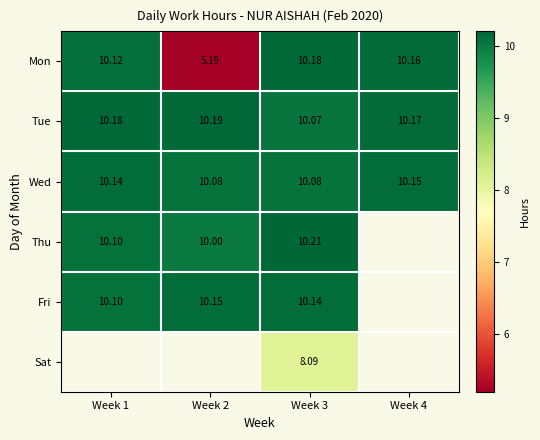

What is the average value of the Mon series?

8.9